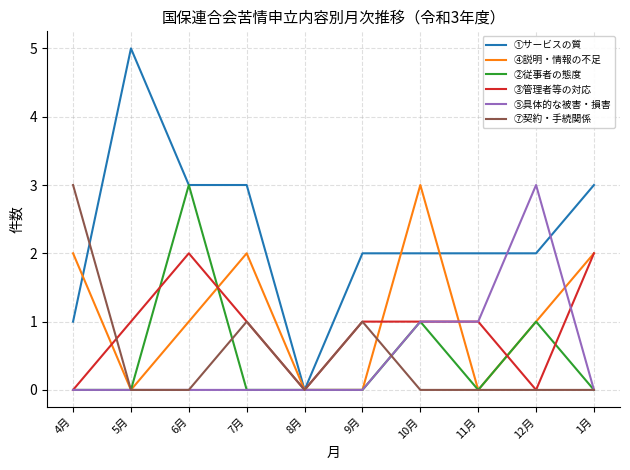

Reading left to right, what are all the values shown in this chart?

①サービスの質: 1	5	3	3	0	2	2	2	2	3
④説明・情報の不足: 2	0	1	2	0	0	3	0	1	2
②従事者の態度: 0	0	3	0	0	0	1	0	1	0
③管理者等の対応: 0	1	2	1	0	1	1	1	0	2
⑤具体的な被害・損害: 0	0	0	0	0	0	1	1	3	0
⑦契約・手続関係: 3	0	0	1	0	1	0	0	0	0